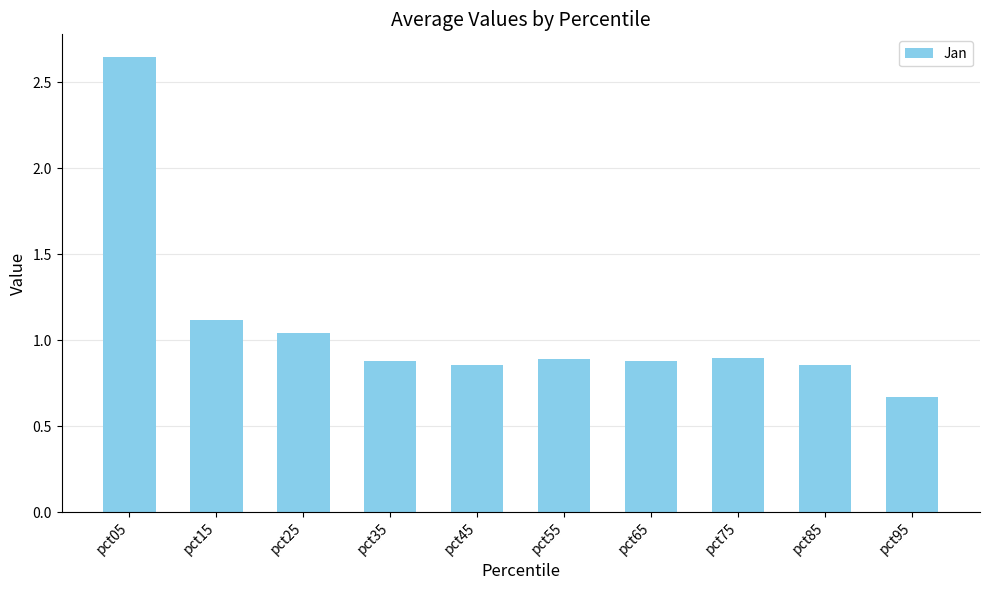

Which category has the highest value across all series?

pct05